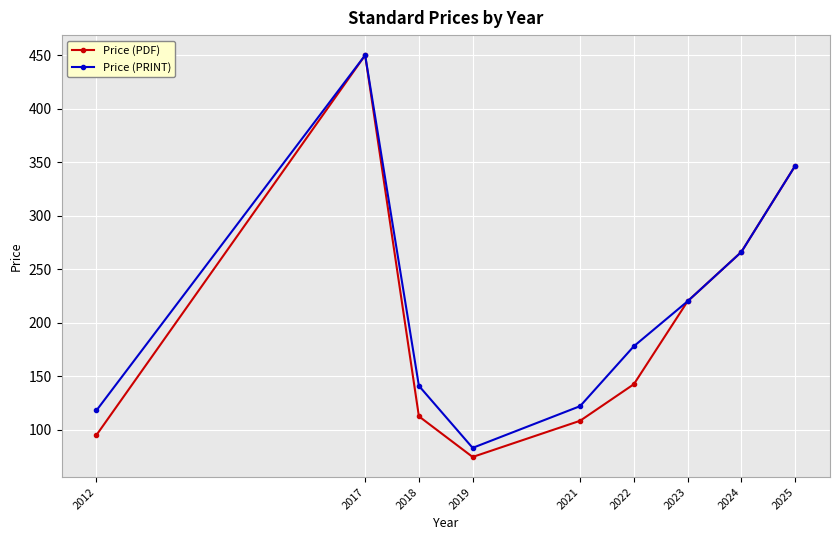

What is the sum of the Price (PDF) values at 2022 and 2023?

362.5